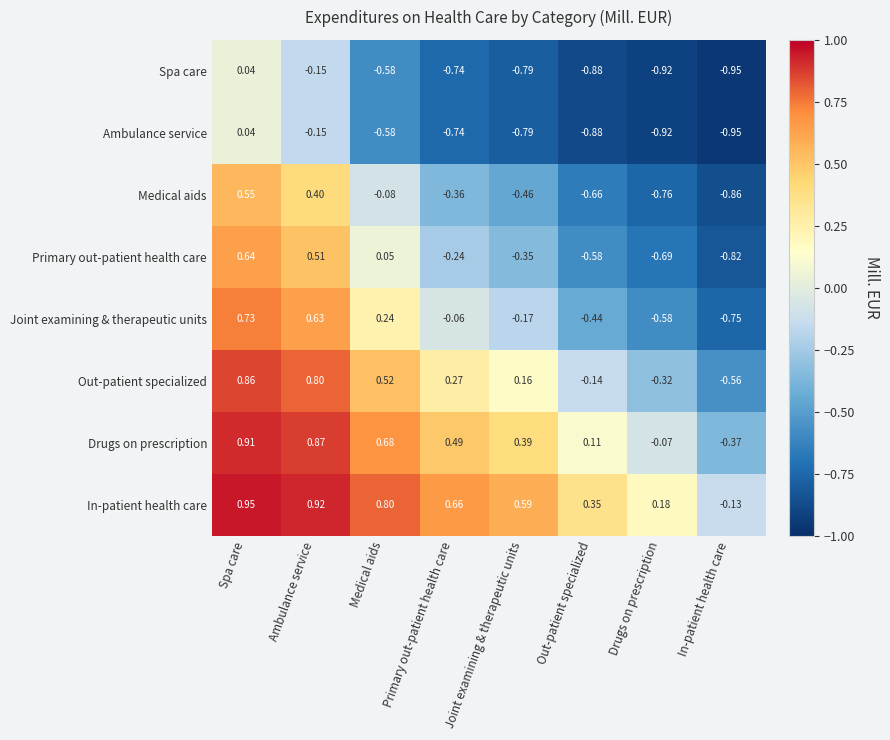

Where is Drugs on prescription nearest to the value 0?

Drugs on prescription